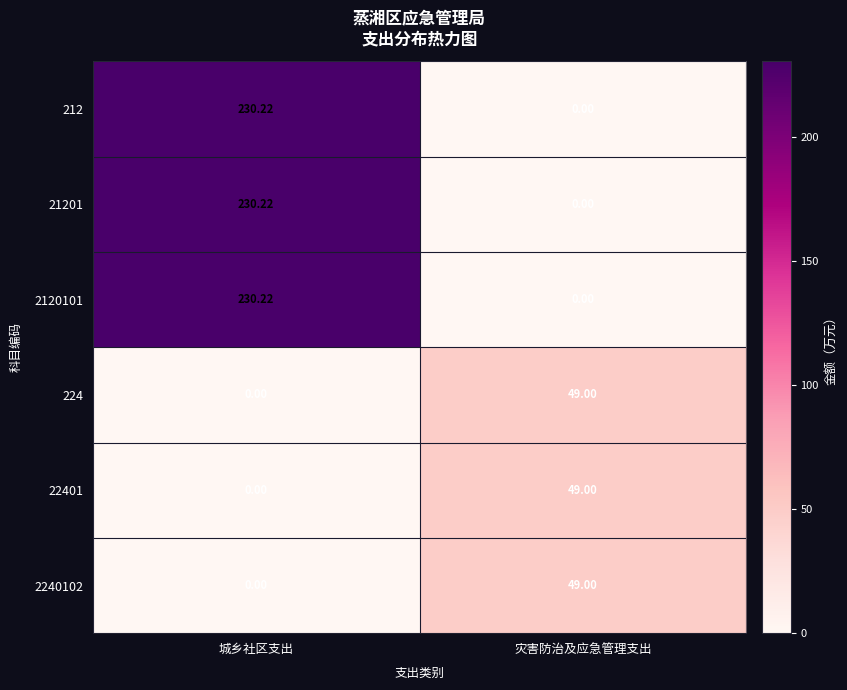

At which label is 2240102 closest to 24?

城乡社区支出